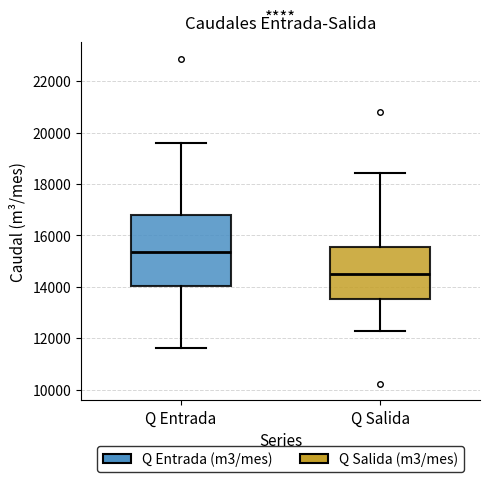

Which box is the tallest, from its lower edge to its upper edge?

Q Entrada